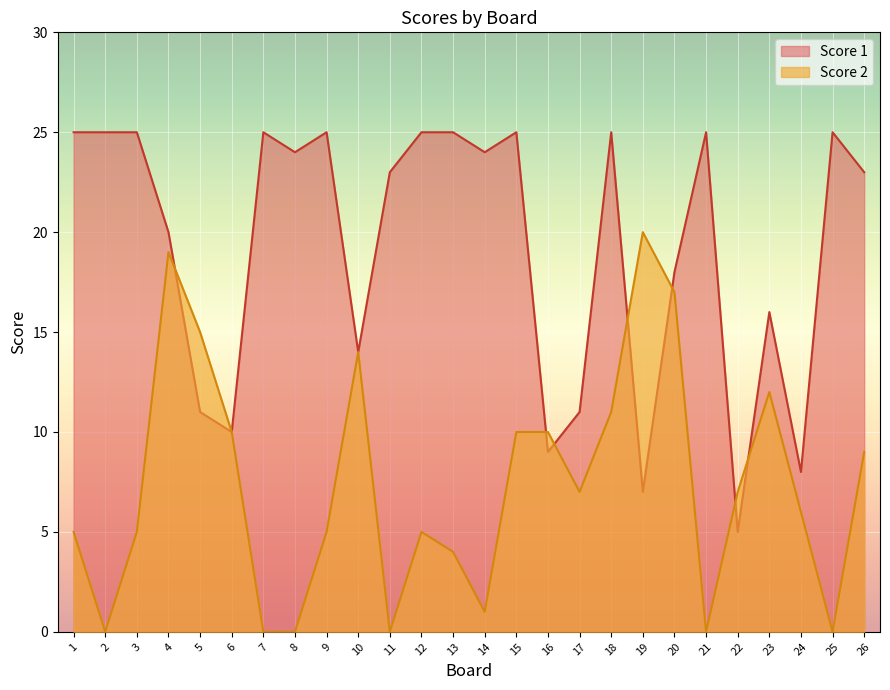

Reading left to right, list all the values displayed in this chart.

Score 2: 1=5	2=0	3=5	4=19	5=15	6=10	7=0	8=0	9=5	10=14	11=0	12=5	13=4	14=1	15=10	16=10	17=7	18=11	19=20	20=17	21=0	22=7	23=12	24=6	25=0	26=9
Score 1: 1=25	2=25	3=25	4=20	5=11	6=10	7=25	8=24	9=25	10=14	11=23	12=25	13=25	14=24	15=25	16=9	17=11	18=25	19=7	20=18	21=25	22=5	23=16	24=8	25=25	26=23